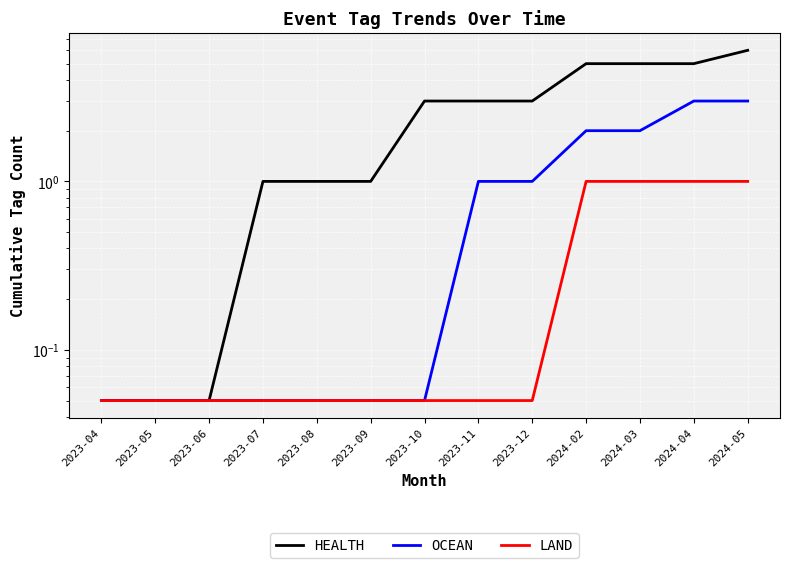

List the series in order of their peak value, lowest first.

LAND, OCEAN, HEALTH